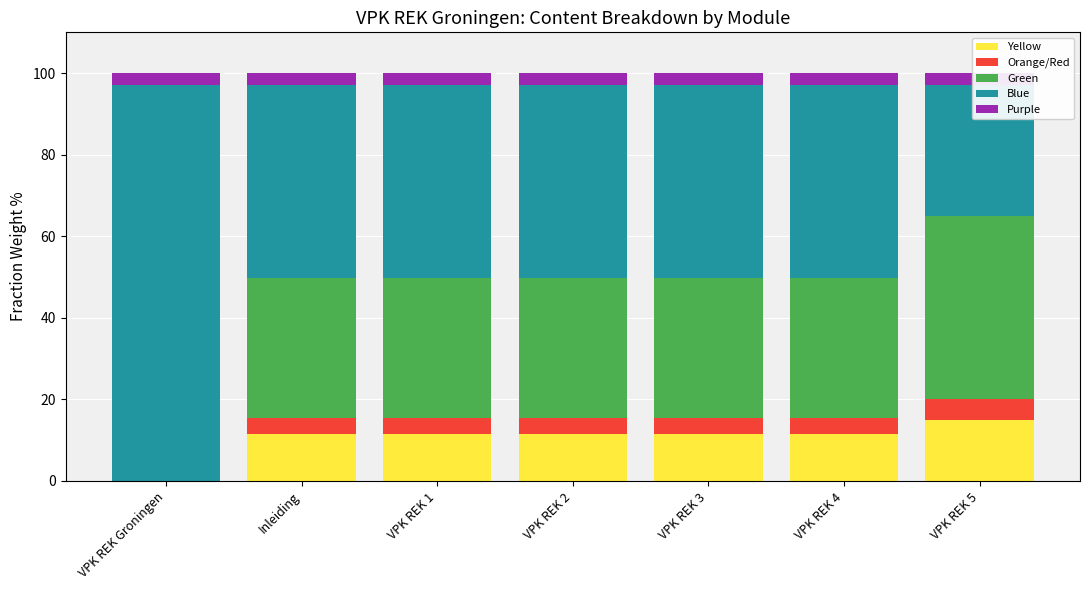

Which has a higher value, VPK REK 4 or Inleiding?

VPK REK 4